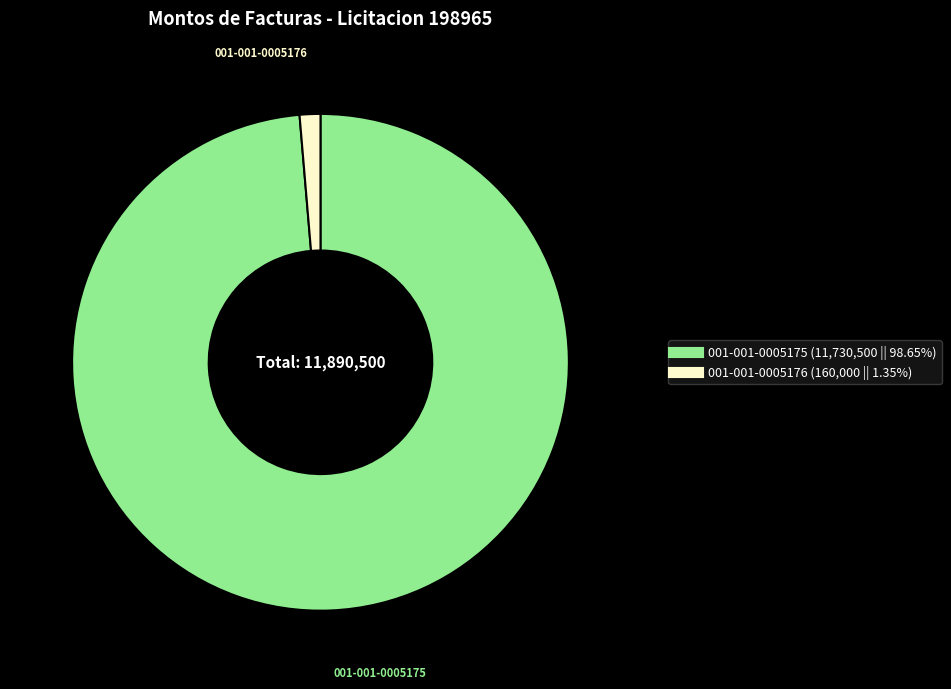

What is the ratio of the value at 001-001-0005175 to the value at 001-001-0005176?

73.3